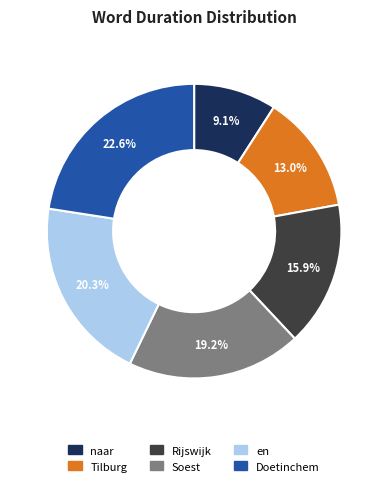

To the nearest percent, what is the difference between the Rijswijk and naar slice percentages?

7%